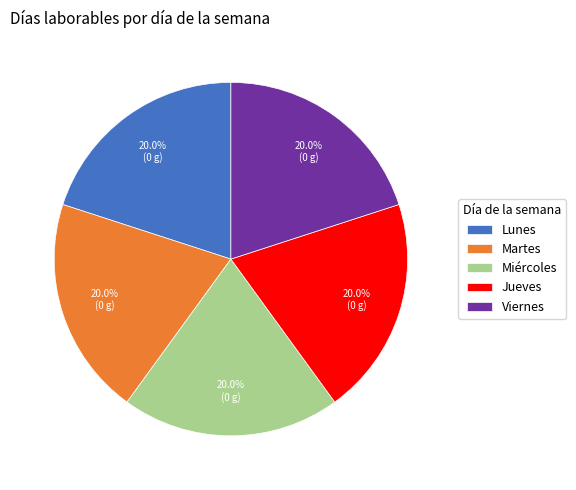

What portion of the pie excludes Miércoles?

80.0%